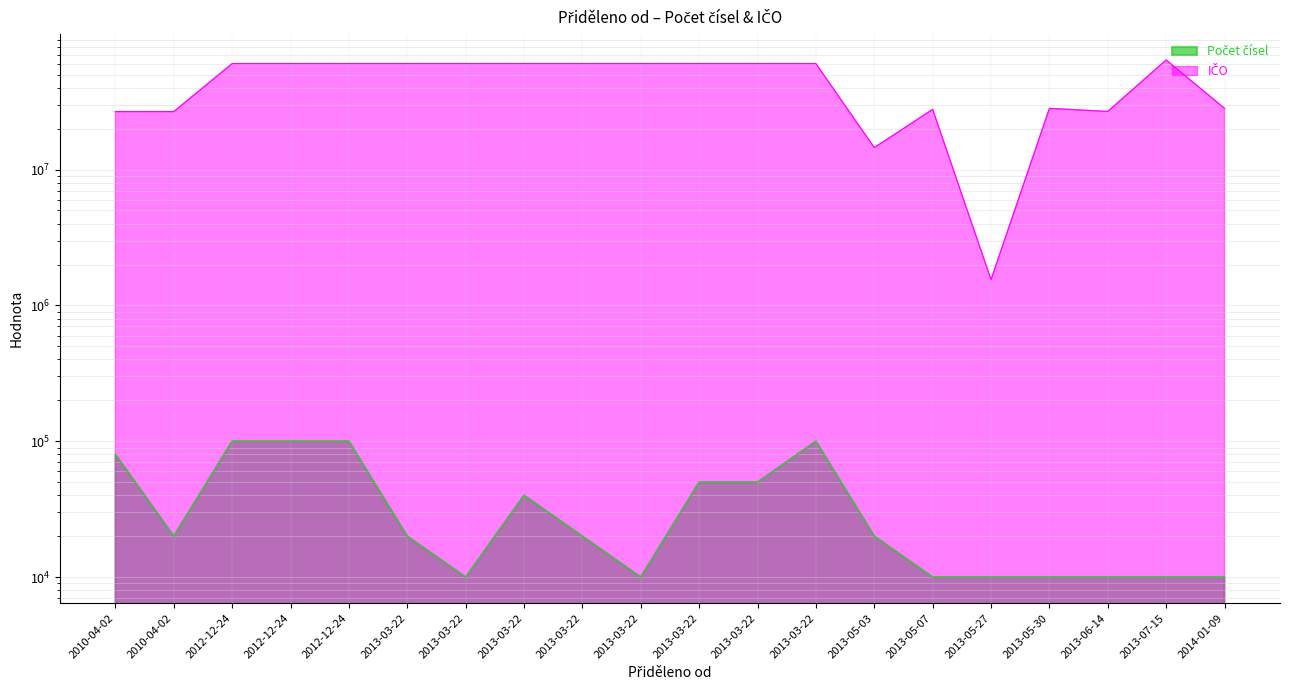

True or false: IČO and Počet čísel intersect in this chart.

False